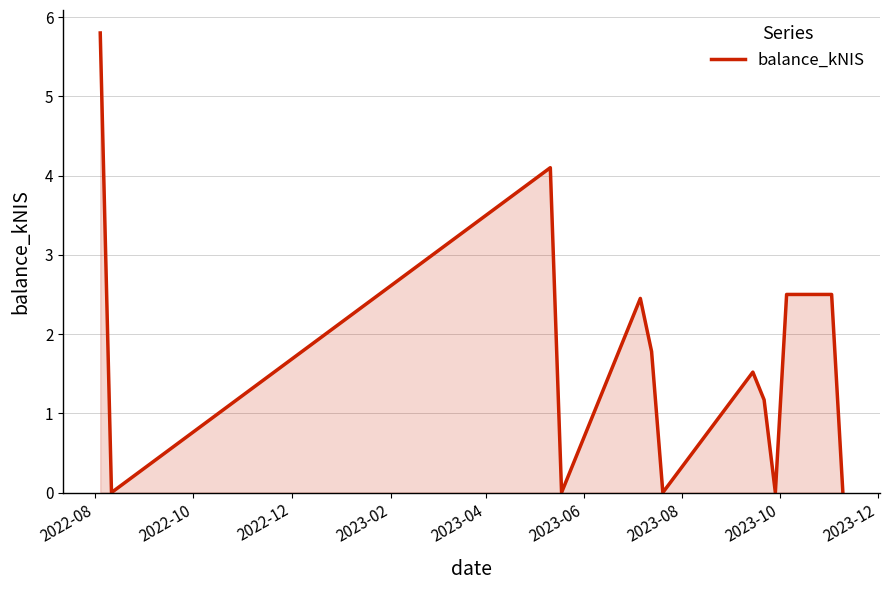

What is the difference between the maximum and minimum values?

5.8